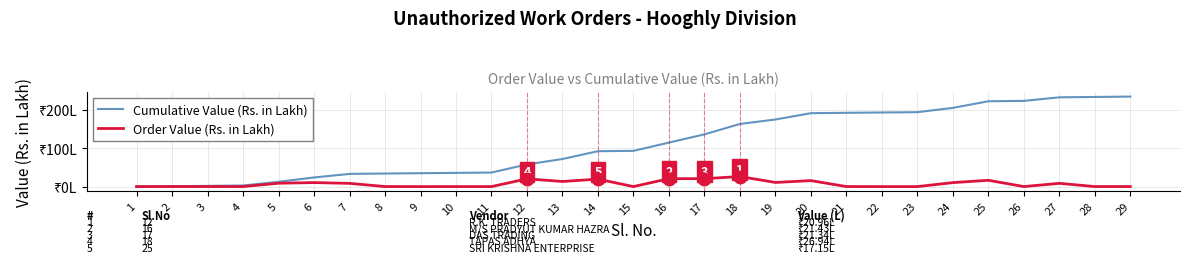

Does the chart have visible grid lines?

Yes